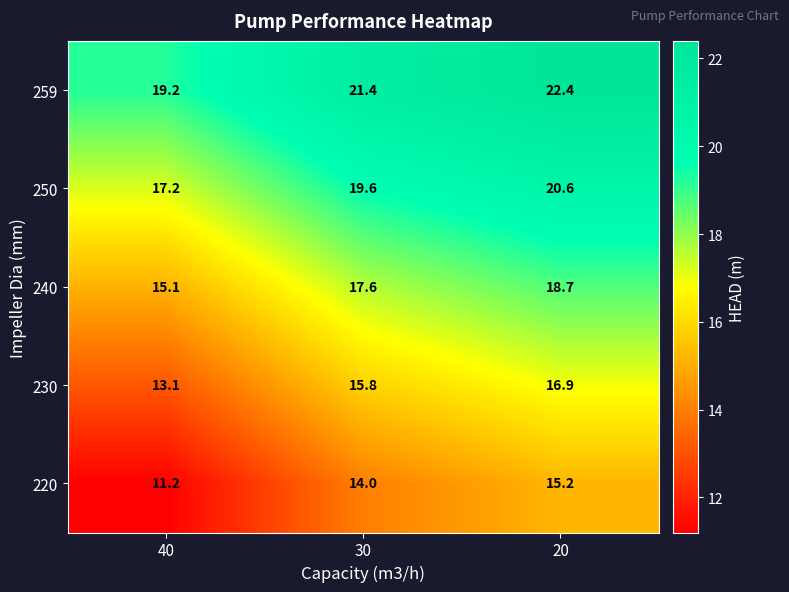

Count the number of data series in this chart.

5